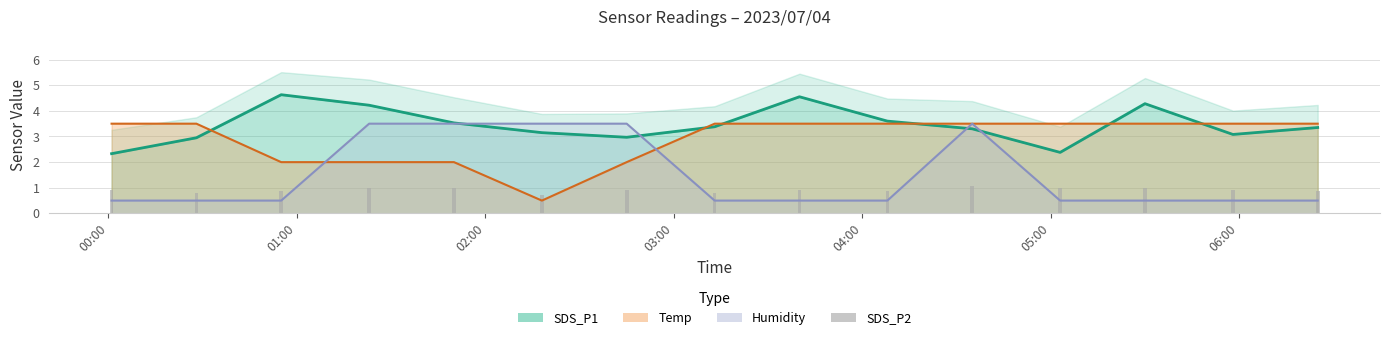

After their last crossing, which series has the higher values: Temp or SDS_P1?

Temp